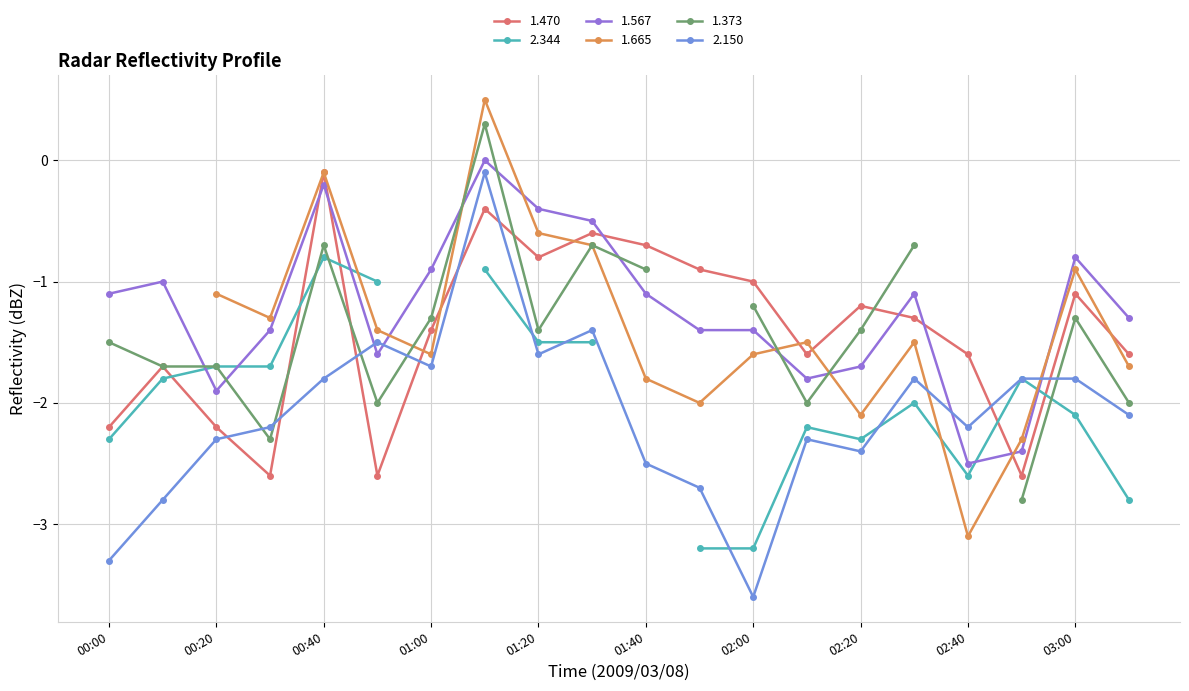

At how many categories does at least one series exceed -2?

20